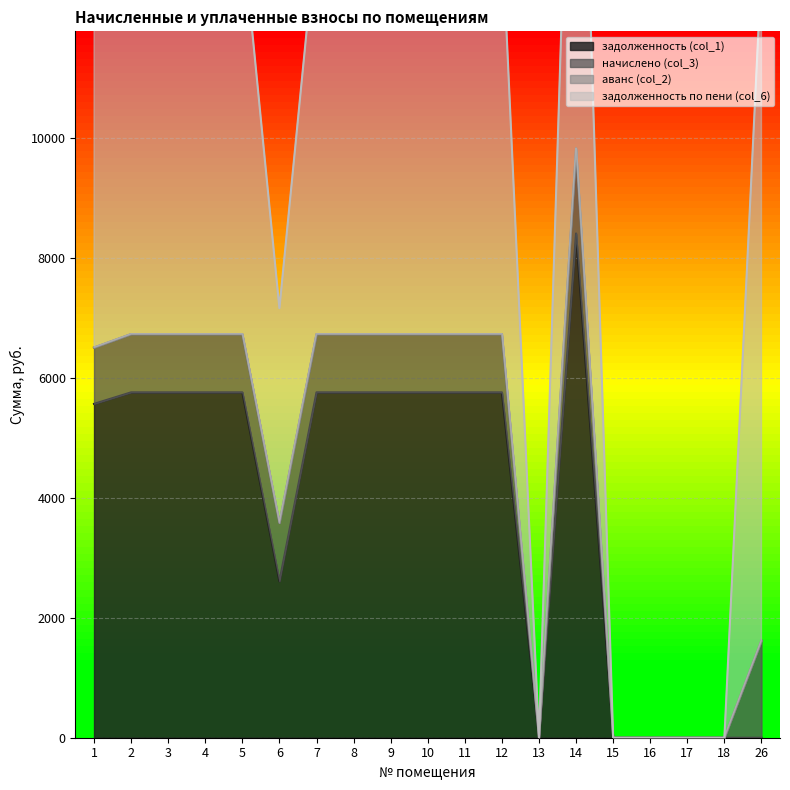

What is the highest value of the задолженность (col_1) series?

8409.6